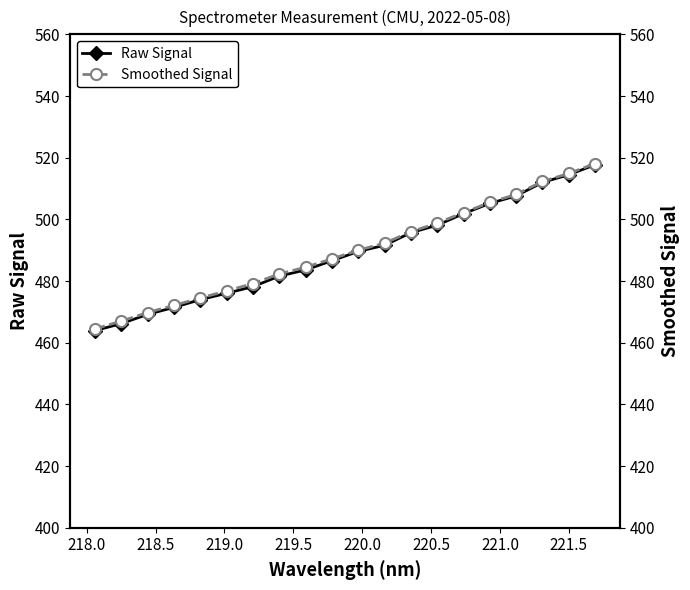

How many values in the Smoothed Signal series are below 490?

10